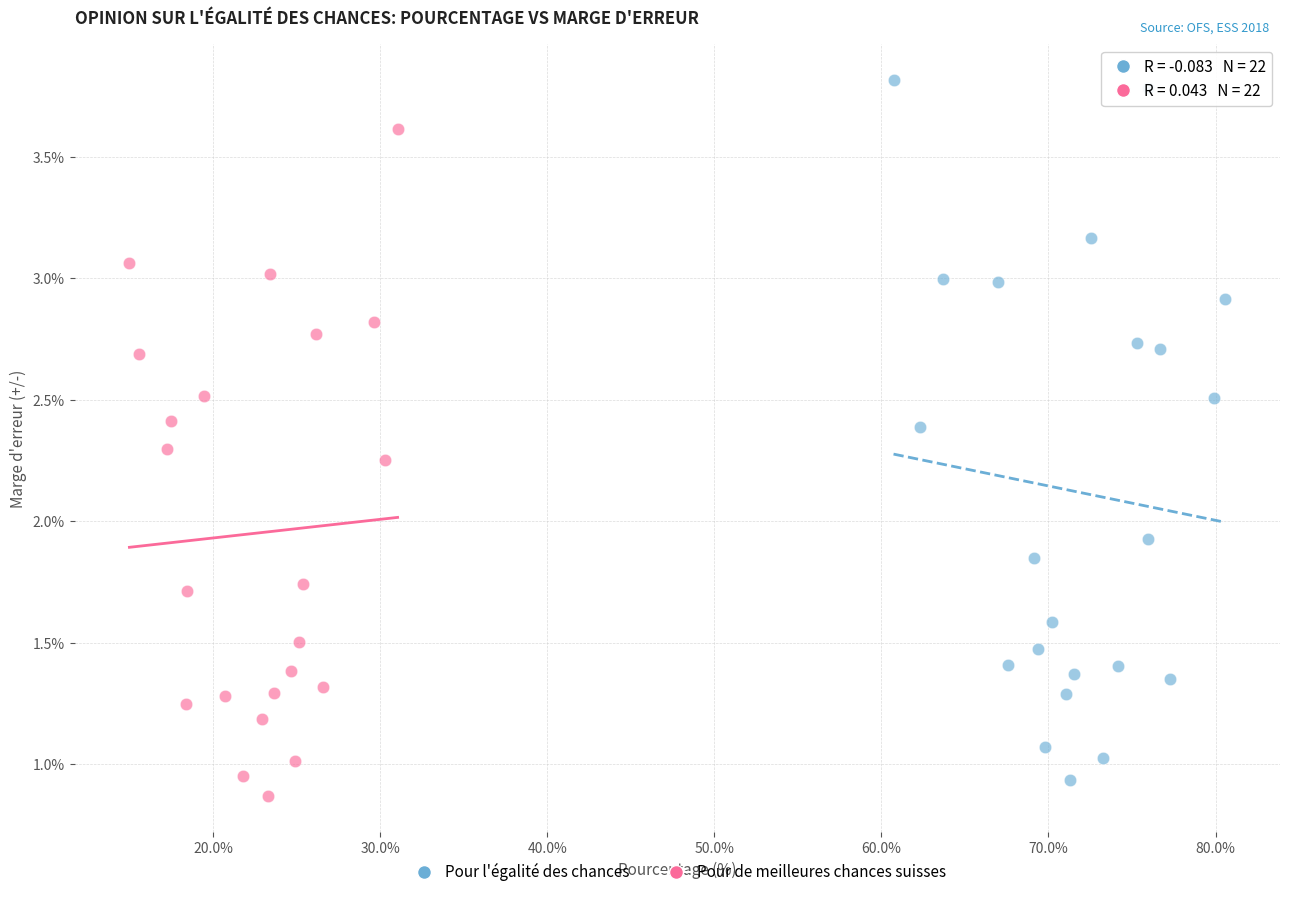

Which series has the widest spread of Y values?

Pour l'égalité des chances